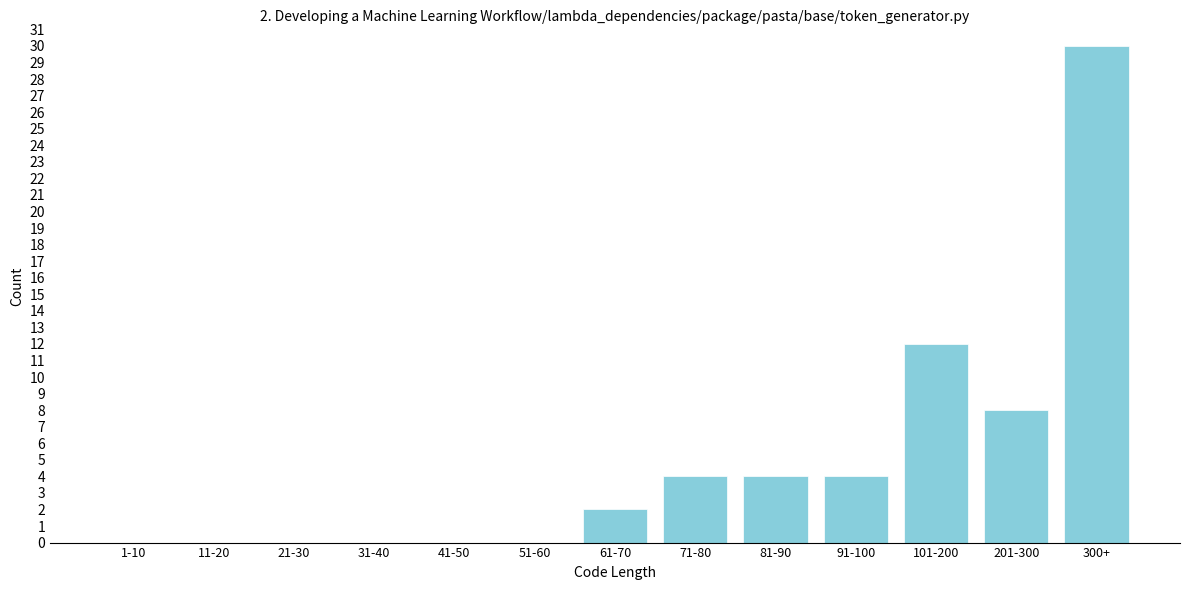

What is the sum of all values?

64